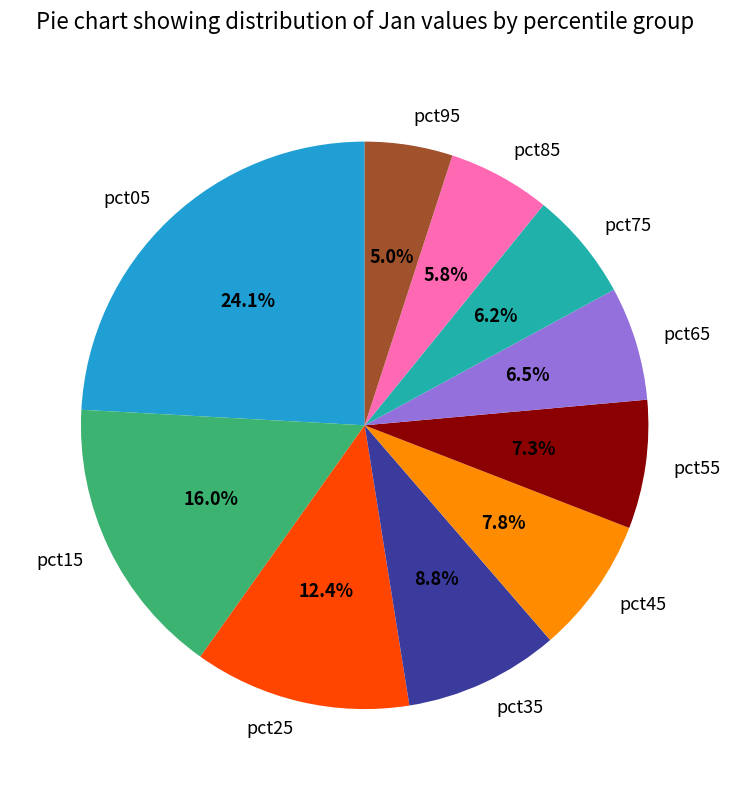

Which slice is the smallest?

pct95